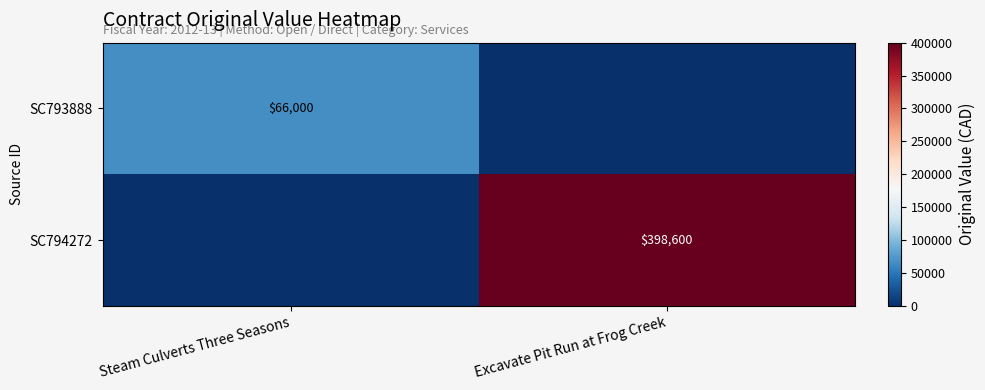

The SC793888 series shows 37015 at Steam Culverts Three Seasons. True or false?

False